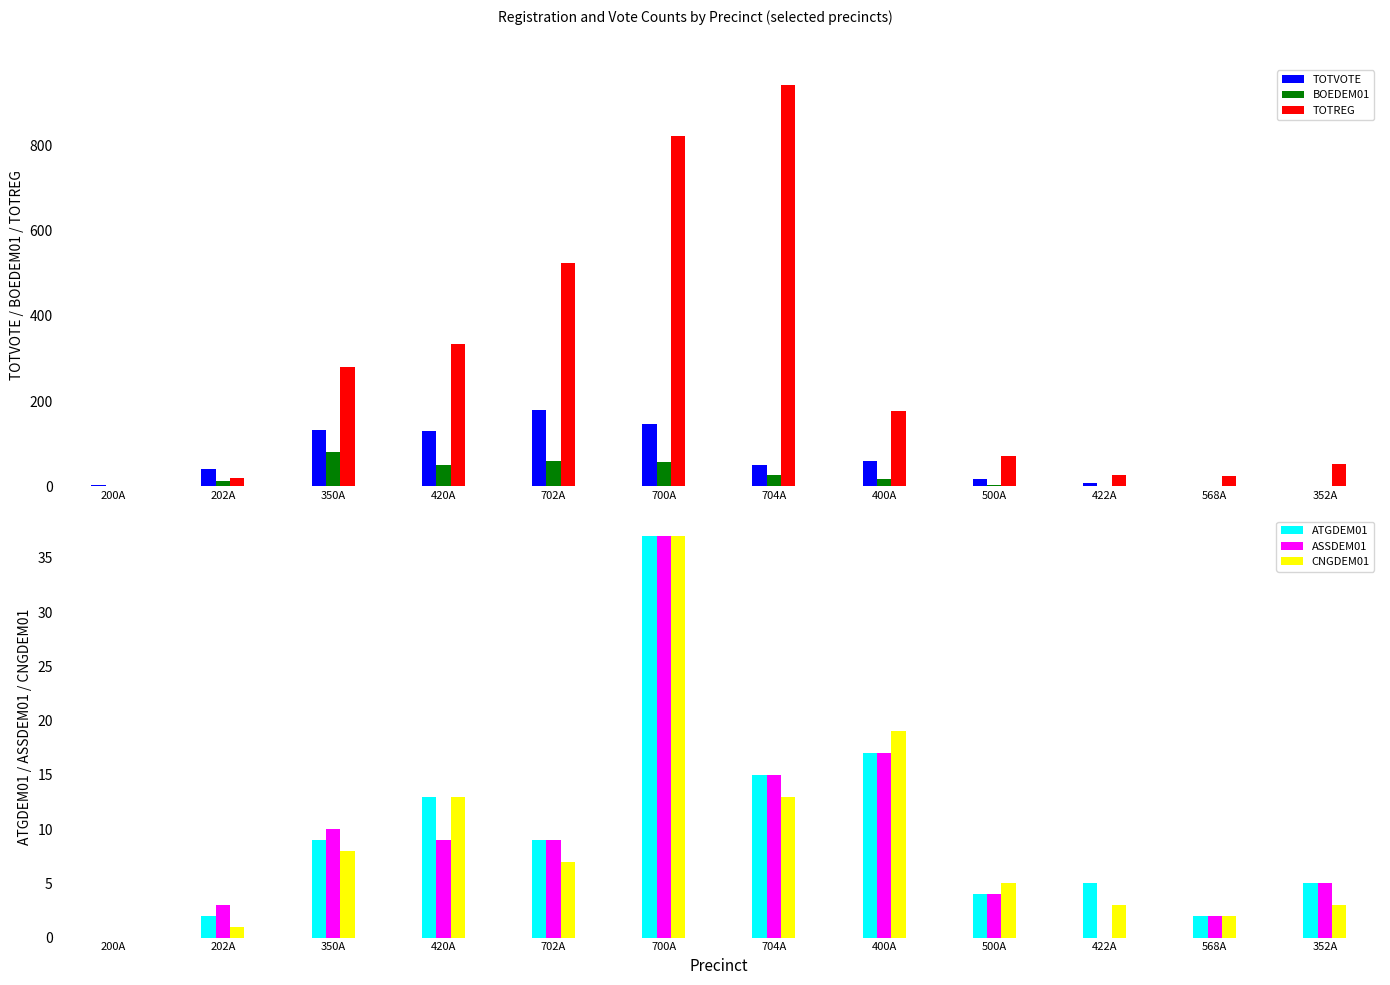

Between 420A and 704A, which is larger?

420A